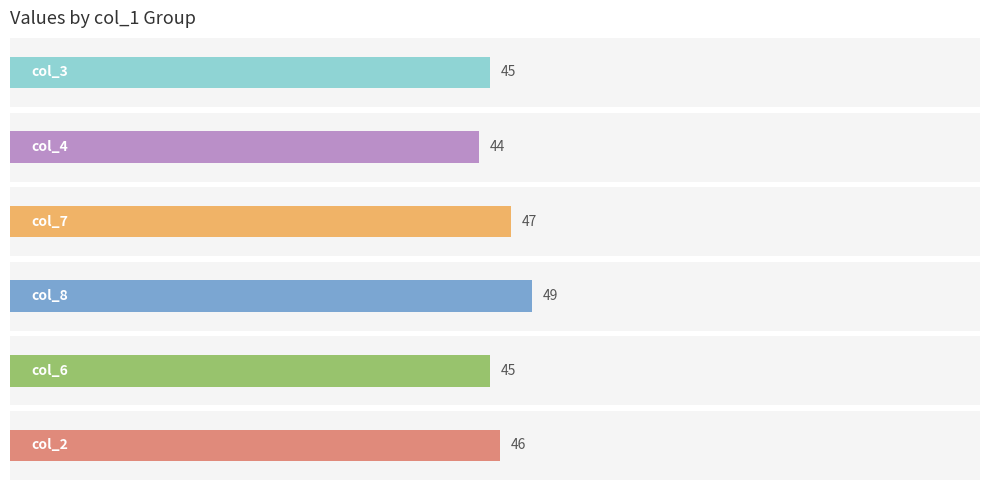

What is the difference between the col_8 values at 3 and 5?

2